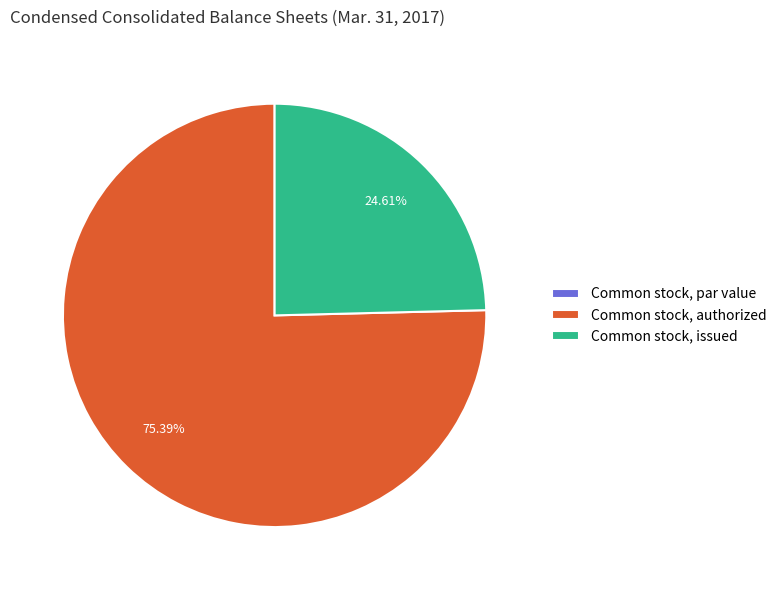

Is there any slice that represents more than half of the pie?

Yes